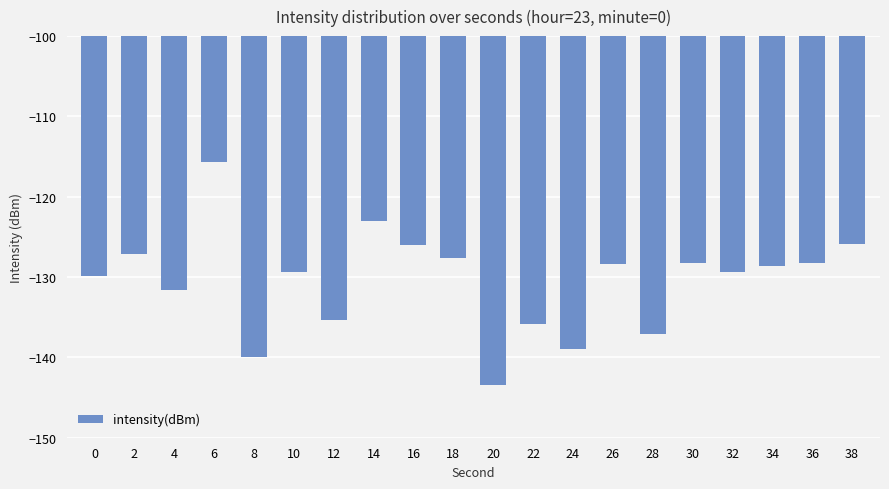

How many distinct data groups are displayed?

1